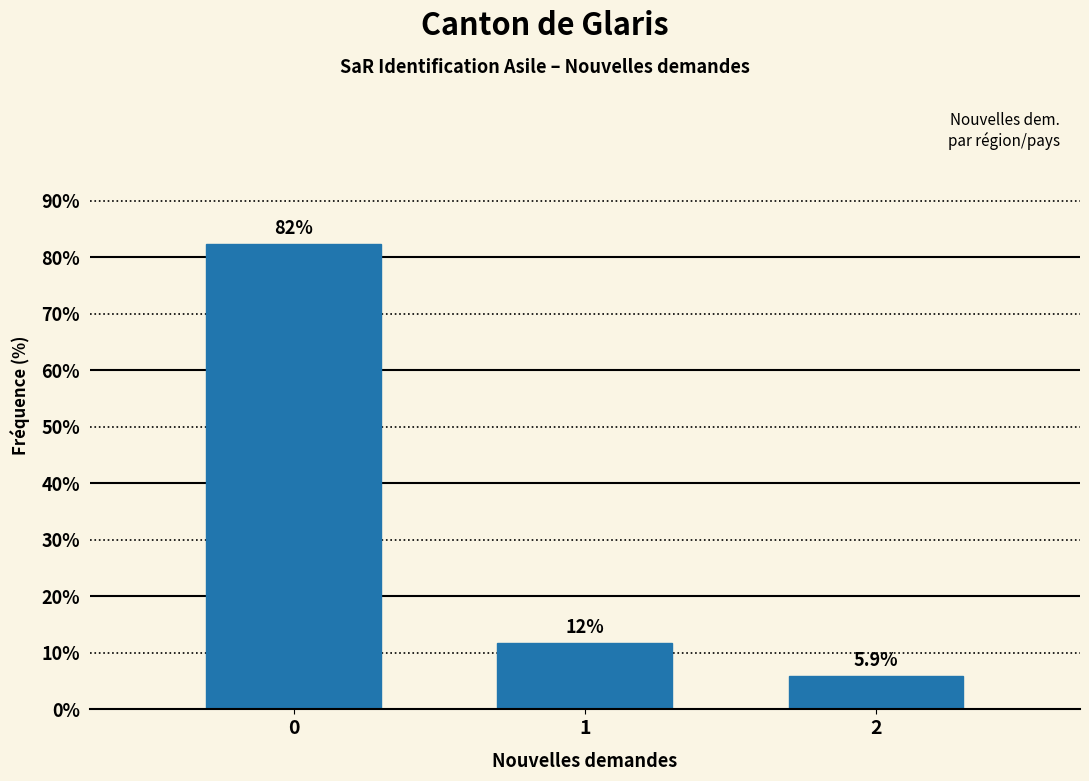

Reading left to right, extract all data points from this chart.

0=82.4	1=11.8	2=5.9